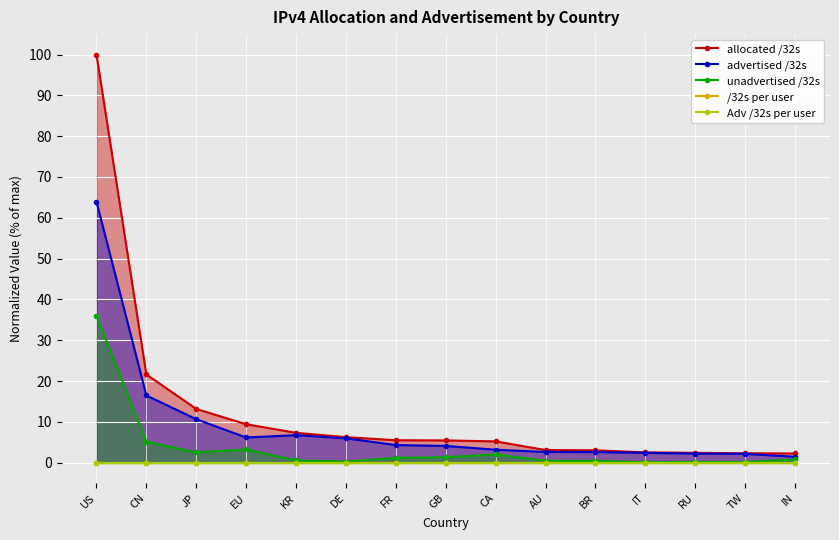

At which label is Adv /32s per user closest to 0?

EU